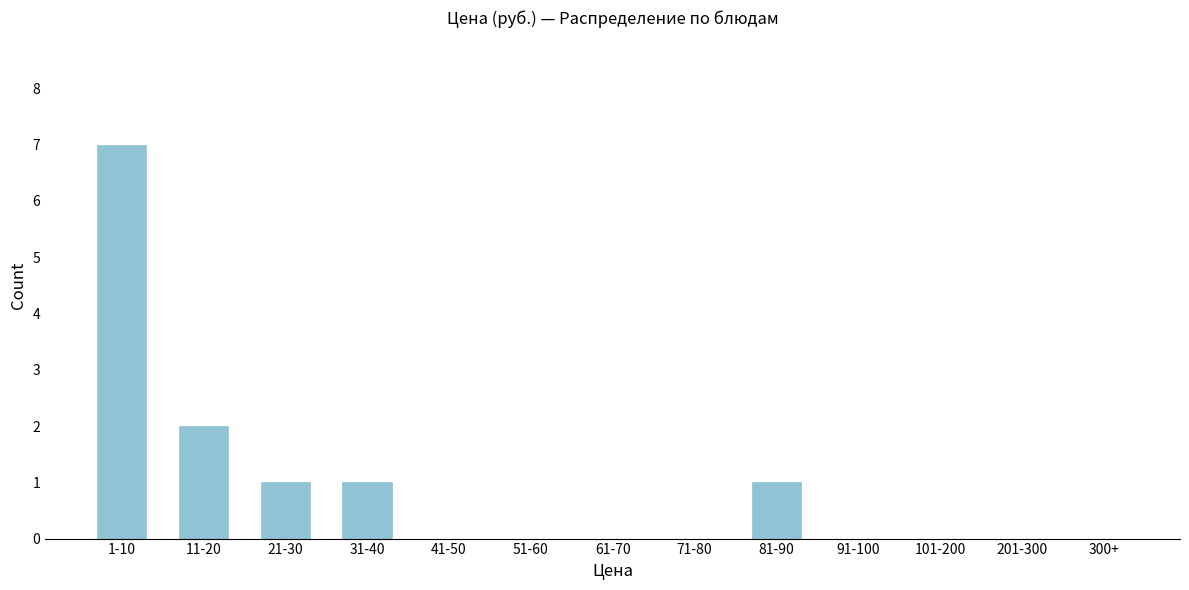

Reading left to right, list all the values displayed in this chart.

1-10=7	11-20=2	21-30=1	31-40=1	41-50=0	51-60=0	61-70=0	71-80=0	81-90=1	91-100=0	101-200=0	201-300=0	300+=0